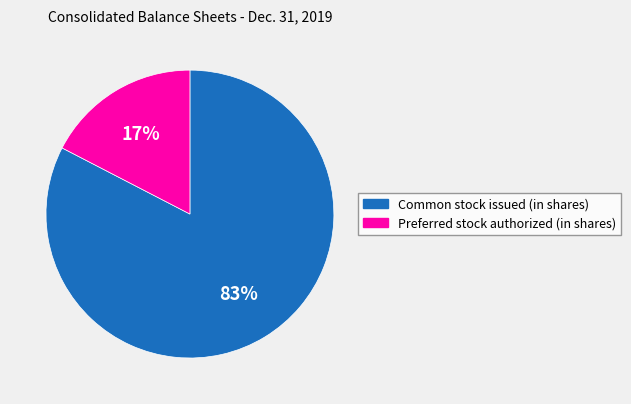

The Preferred stock authorized (in shares) slice represents 17% of the pie. True or false?

True